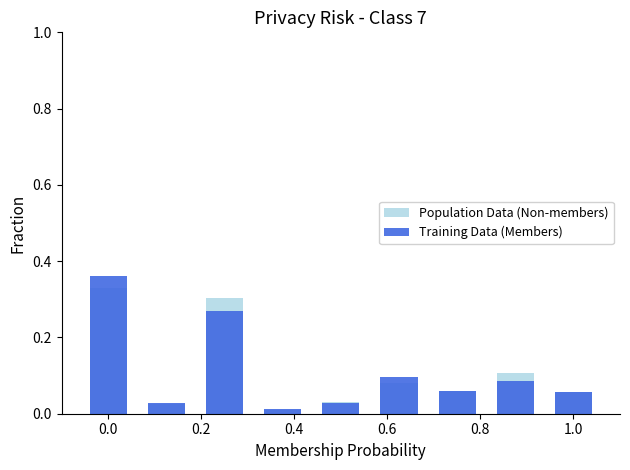

Which series has the largest total across all categories?

Population Data (Non-members)